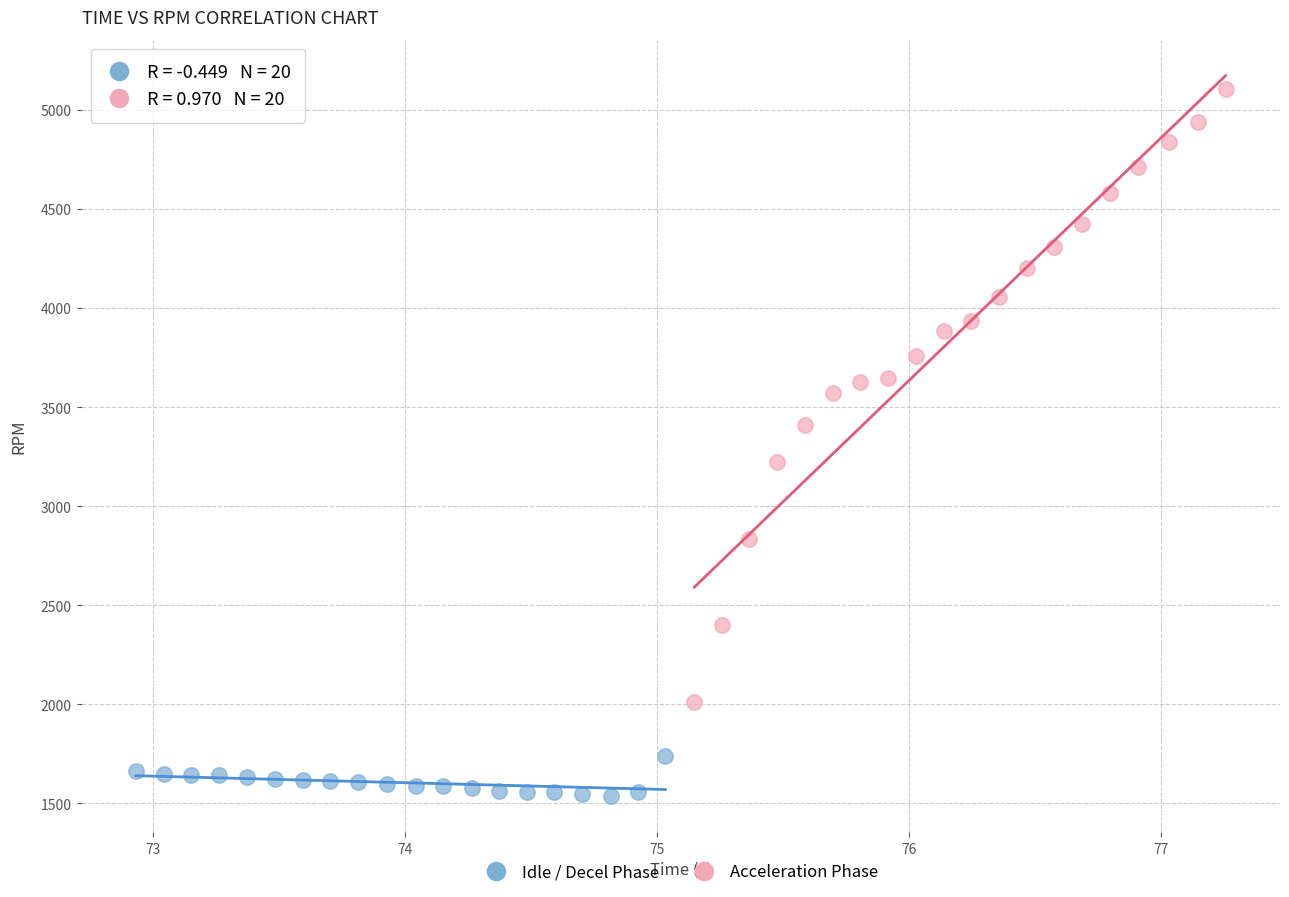

Which series reaches the minimum Y coordinate?

Idle / Decel Phase